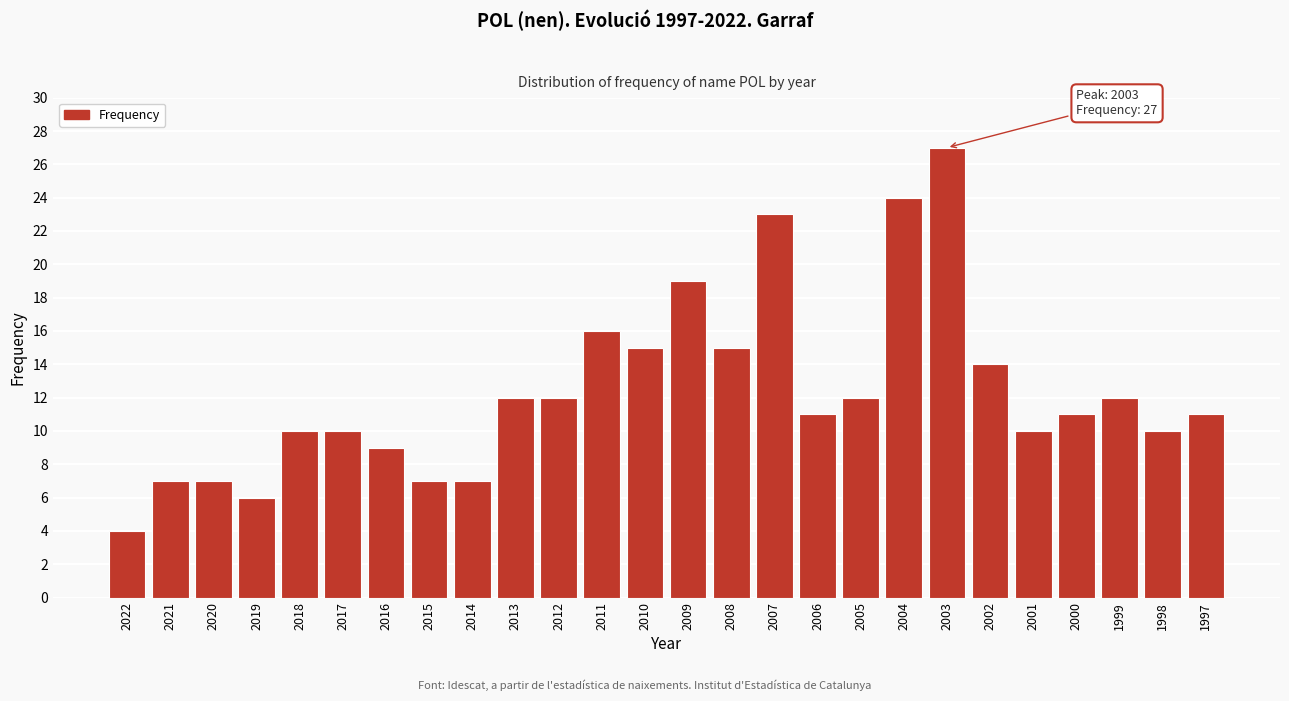

Reading left to right, what are all the values shown in this chart?

4	7	7	6	10	10	9	7	7	12	12	16	15	19	15	23	11	12	24	27	14	10	11	12	10	11